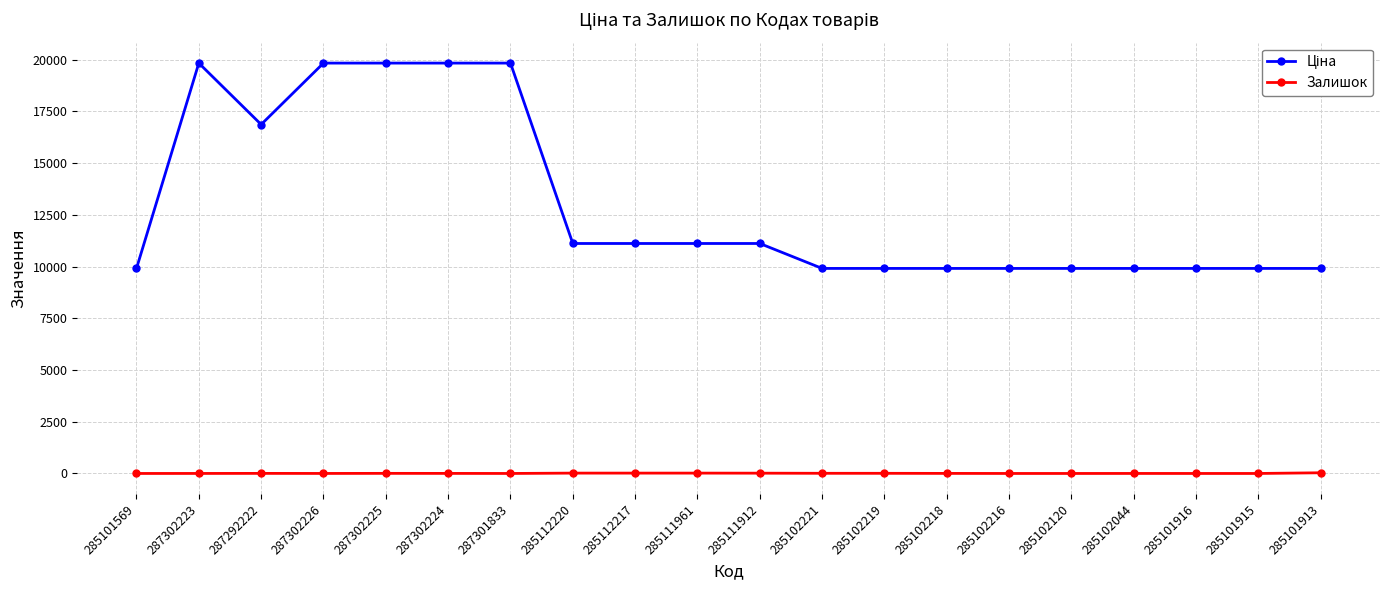

What is the total value across all series at 287301833?

19831.1